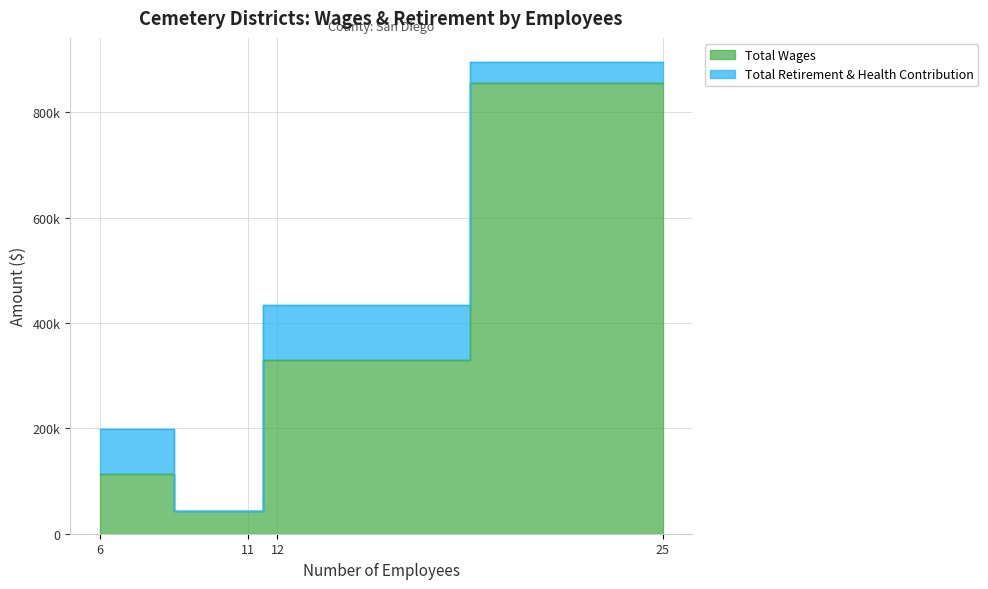

Is the value of Total Retirement & Health Contribution at North County Cemetery District greater than the value of Total Wages at Ramona Cemetery District?

No